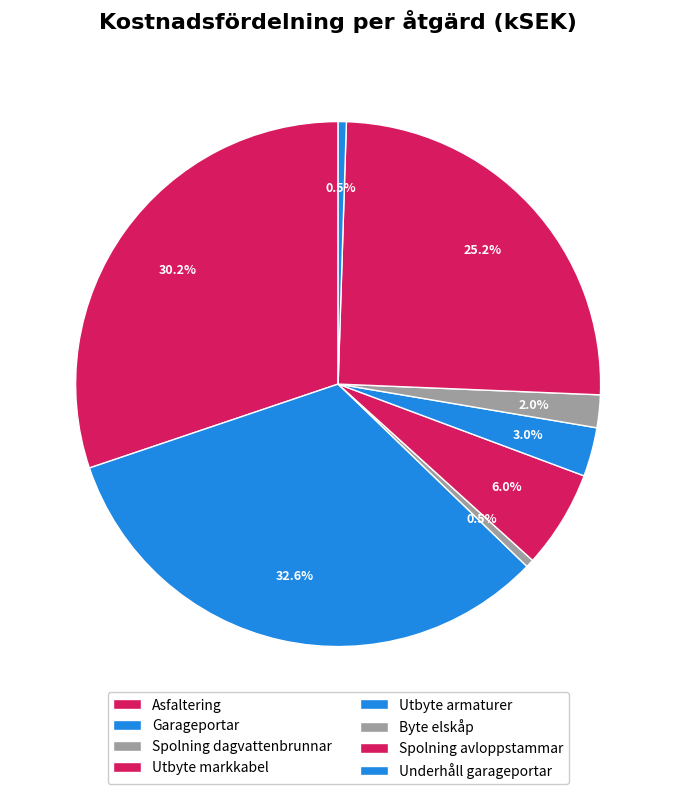

Is there any slice that represents more than half of the pie?

No